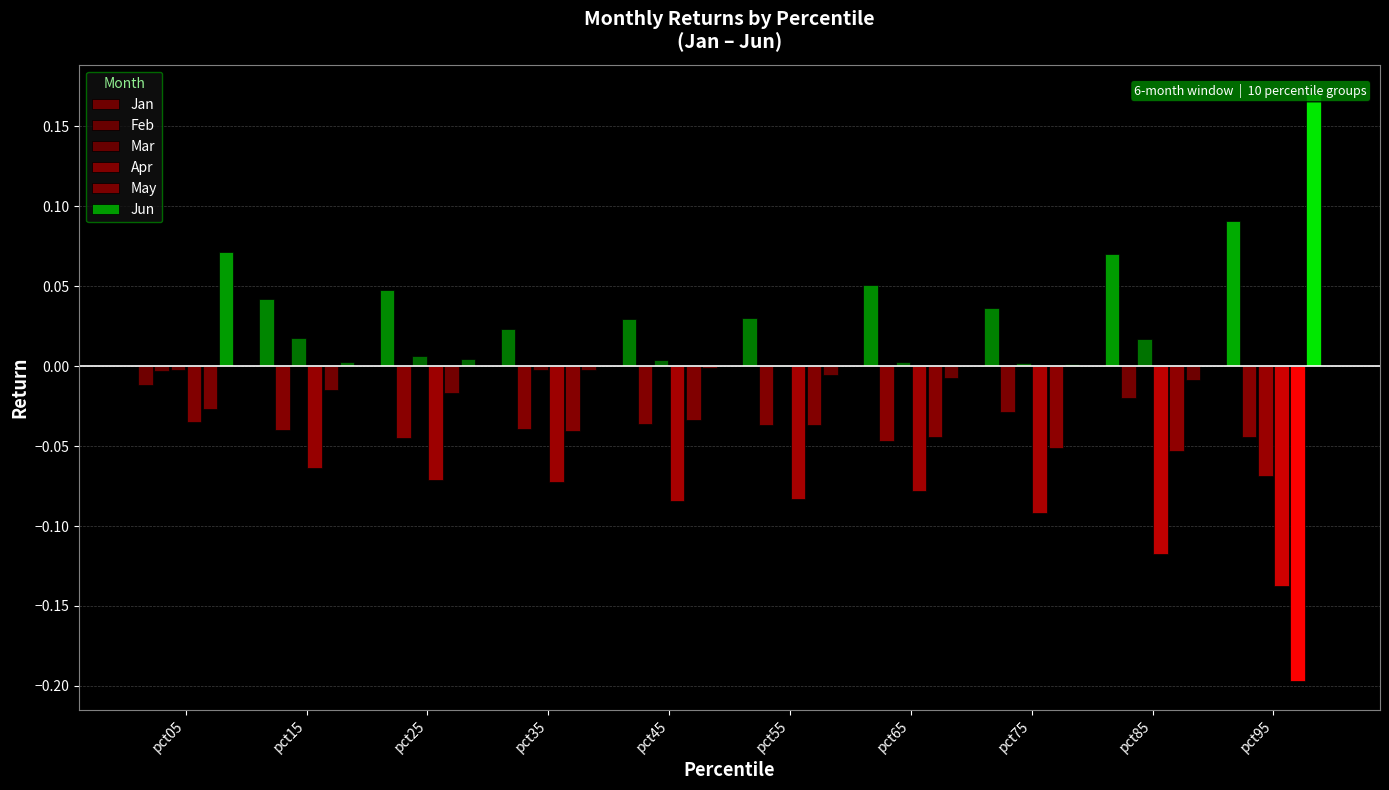

At which category is the sum across all series the highest?

pct05